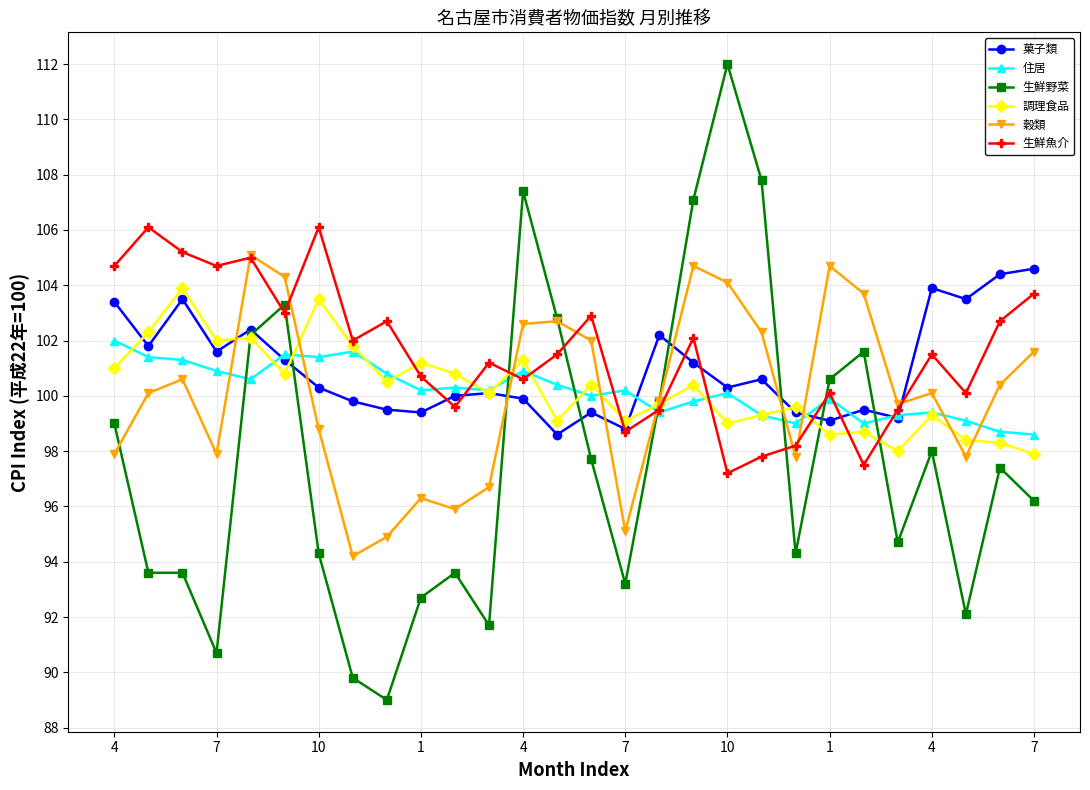

How many values in the 生鮮野菜 series exceed 97?

14